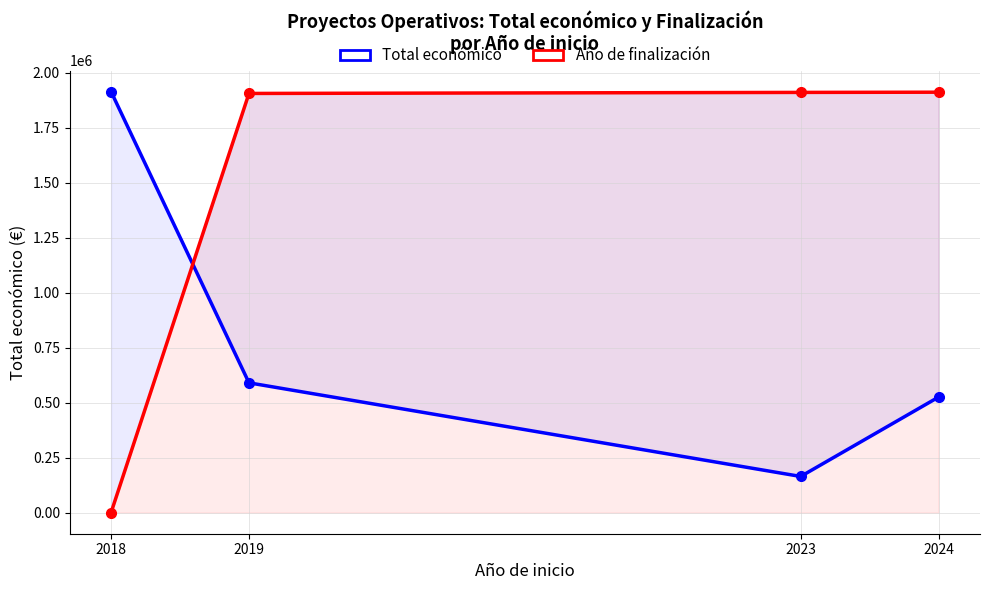

Reading left to right, list all the values displayed in this chart.

Total económico: 2018=1915230.7	2019=590509.7	2023=164671.2	2024=525848.2
Año de finalización (scaled): 2018=0.0	2019=1906739.5	2023=1911456.8	2024=1912400.3